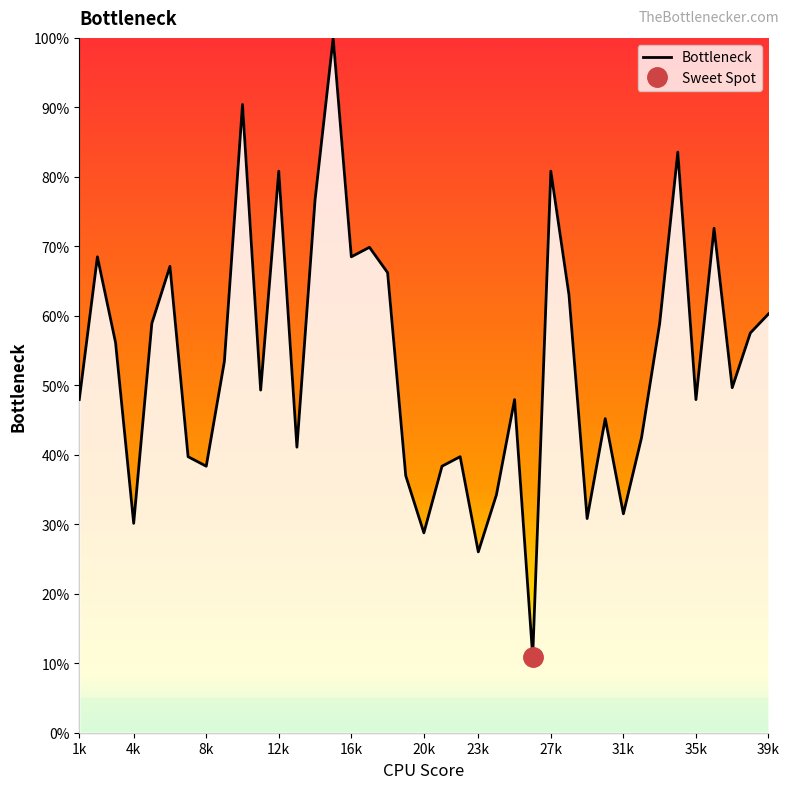

How many points are lower than both their immediate neighbors (excluding endpoints)?

12